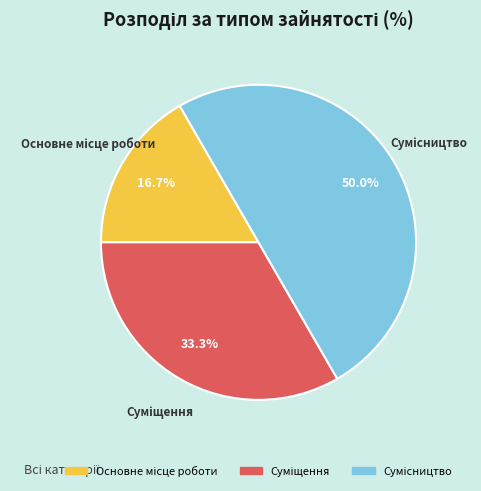

Which category has the smallest portion of the pie?

Основне місце роботи